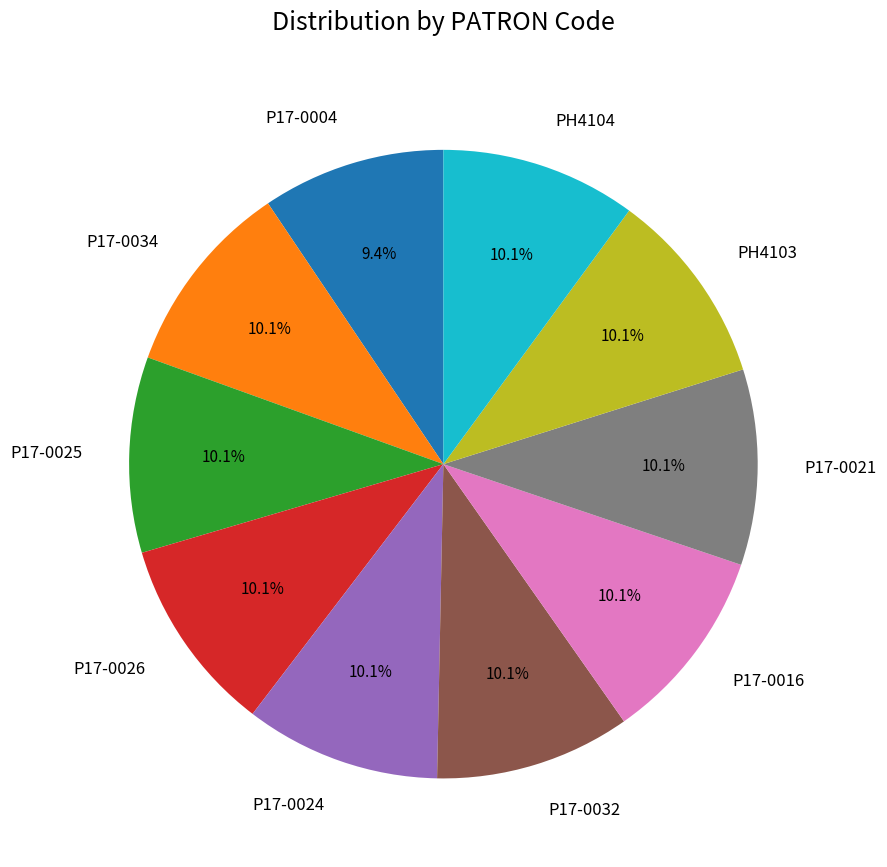

What percentage is the P17-0034 slice, to the nearest percent?

10%